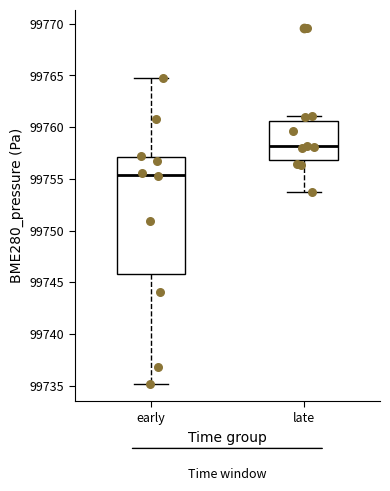

Where does the lower whisker of the box for early end on the y-axis? The values are not printed on the chart, so give them approximately, as read against the axis.

99735.0